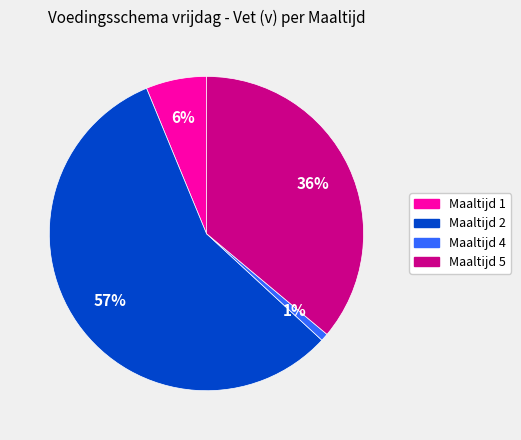

How many segments does this pie chart have?

4